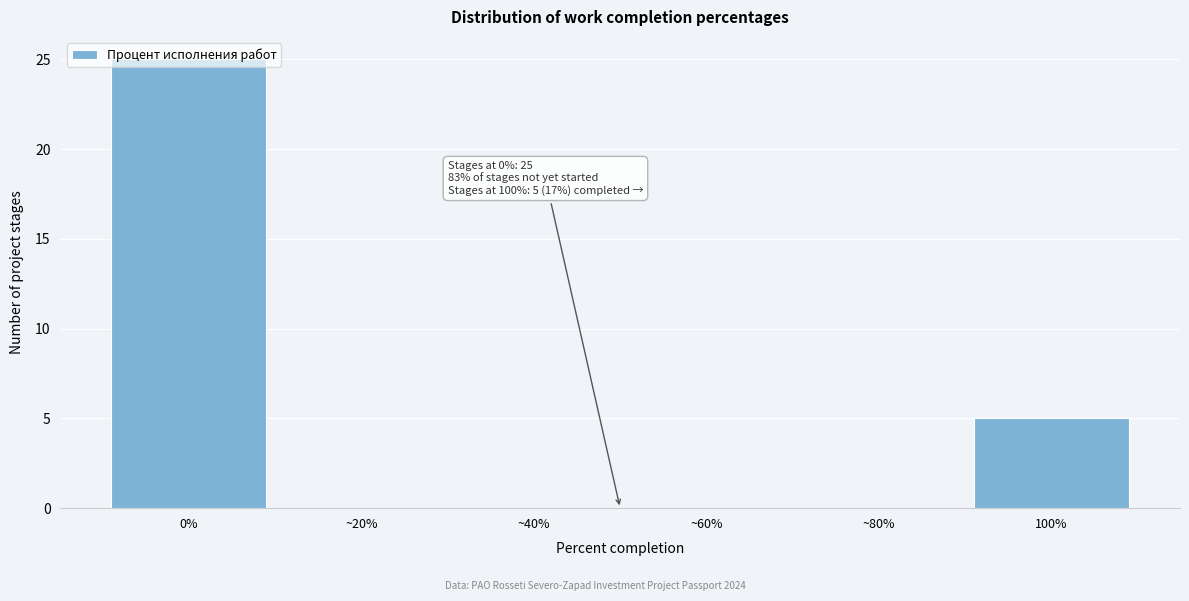

Where is the data nearest to the value 12?

100%